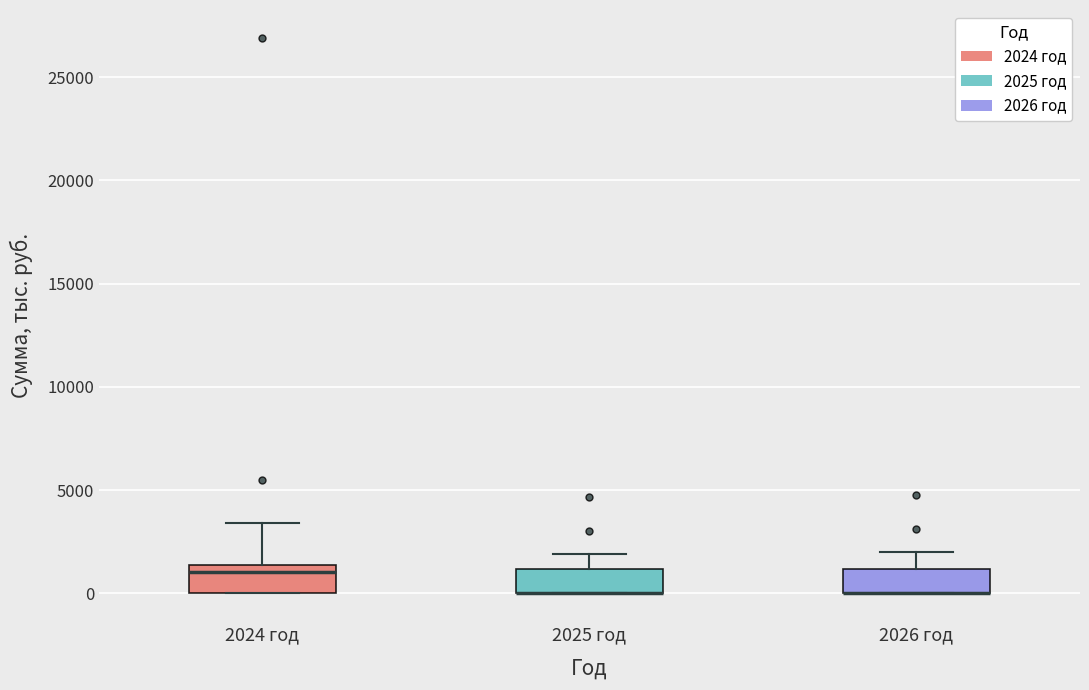

Reading left to right, transcribe this box plot: for each box, give where its median line is, the range the box spans, and where its two whiskers end, as read against the y-axis. The values are not printed on the chart, so give them approximately, as read against the axis.

2024 год: median 1000, box 0 to 1500, whiskers 0 to 3500
2025 год: median 0 (drawn on the box's lower edge), box 0 to 1000, whiskers 0 to 2000
2026 год: median 0 (drawn on the box's lower edge), box 0 to 1000, whiskers 0 to 2000